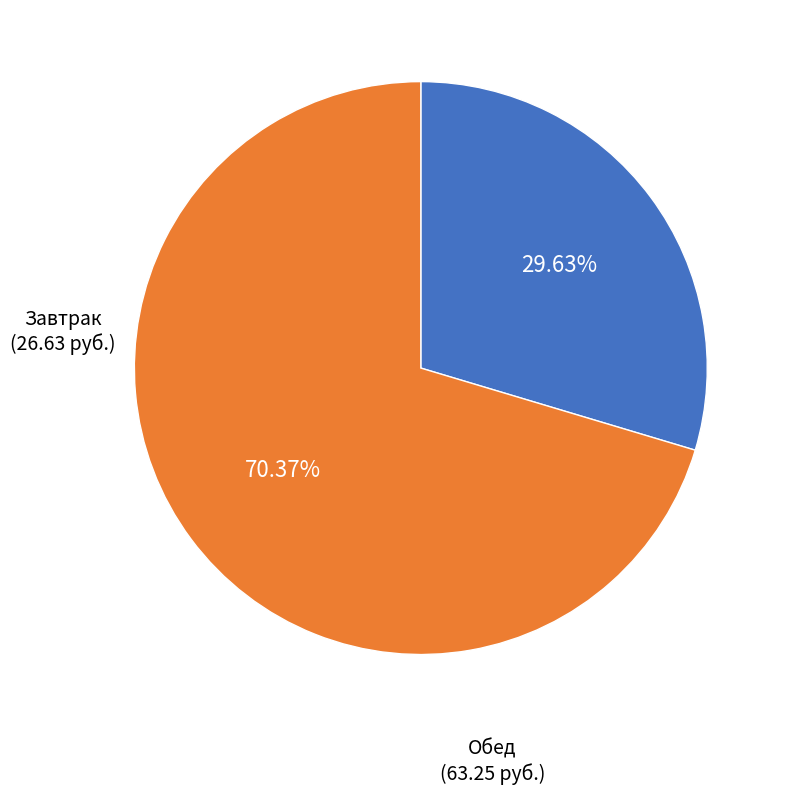

Does any single category account for the majority?

Yes